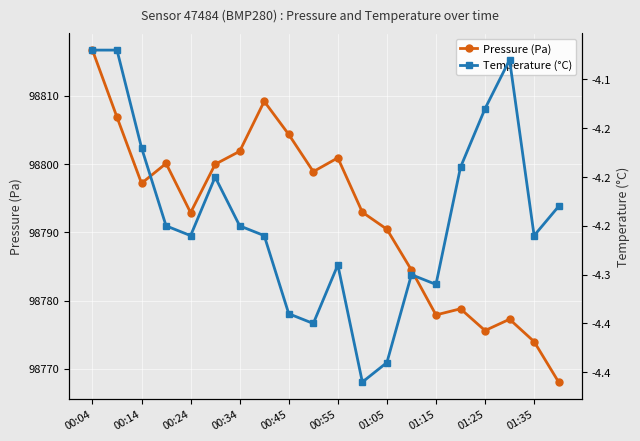

The Pressure (Pa) series shows 98774.0 at 01:35. True or false?

True